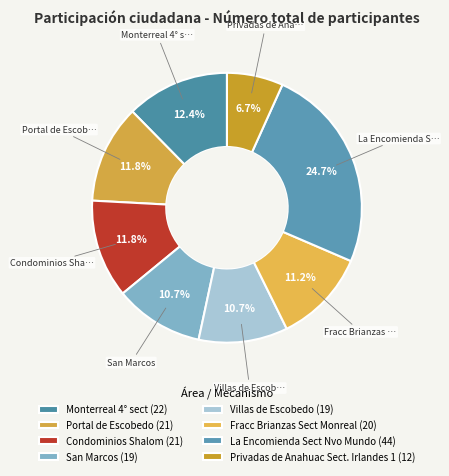

To the nearest percent, what is the combined percentage of Villas de Escobedo and La Encomienda Sect Nvo Mundo?

35%